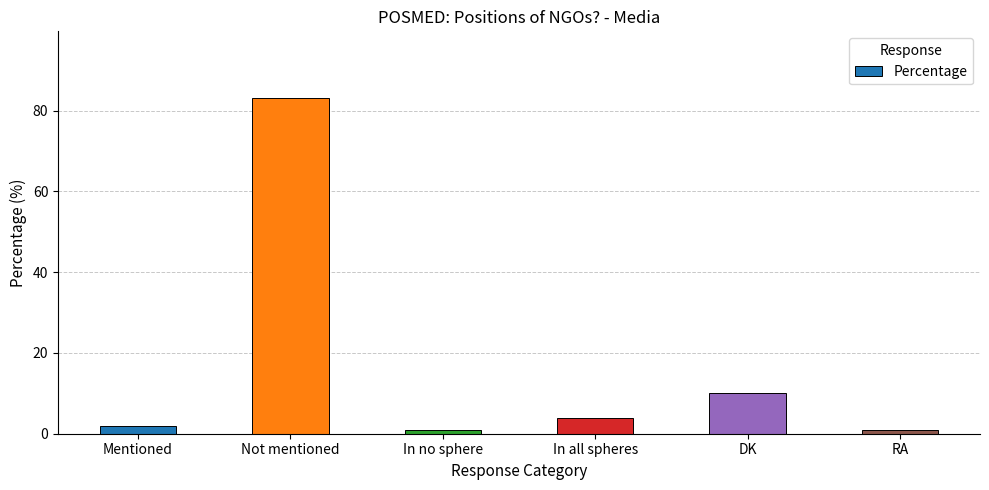

Between Not mentioned and DK, which is larger?

Not mentioned